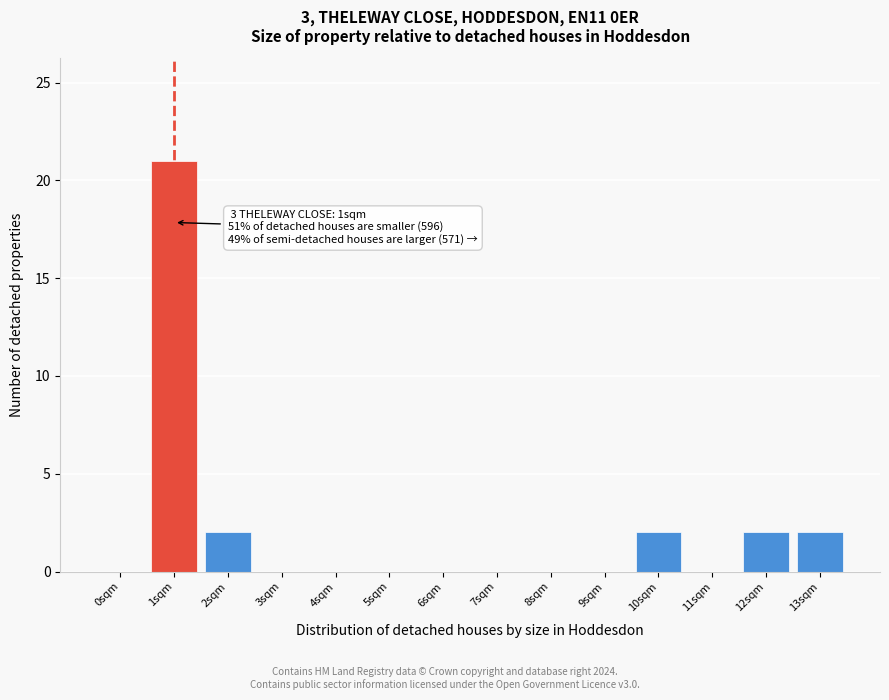

Reading left to right, list all the values displayed in this chart.

0sqm=0	1sqm=21	2sqm=2	3sqm=0	4sqm=0	5sqm=0	6sqm=0	7sqm=0	8sqm=0	9sqm=0	10sqm=2	11sqm=0	12sqm=2	13sqm=2